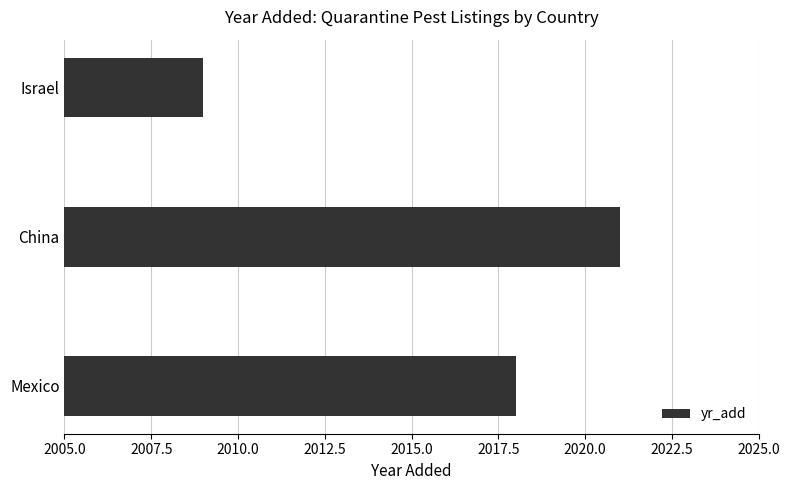

Reading top to bottom, extract all data points from this chart.

Israel=2009	China=2021	Mexico=2018